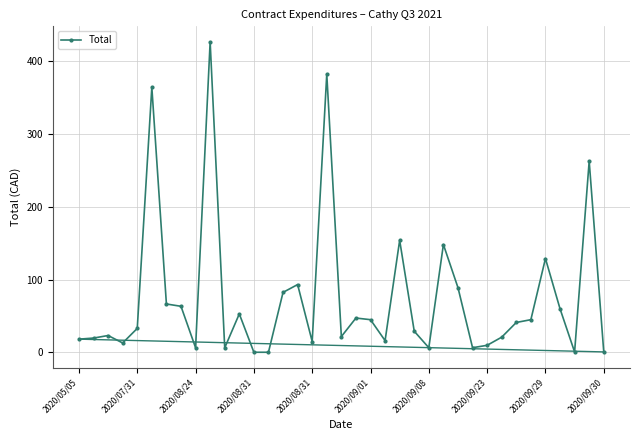

What is the sum of all values?

2800.9